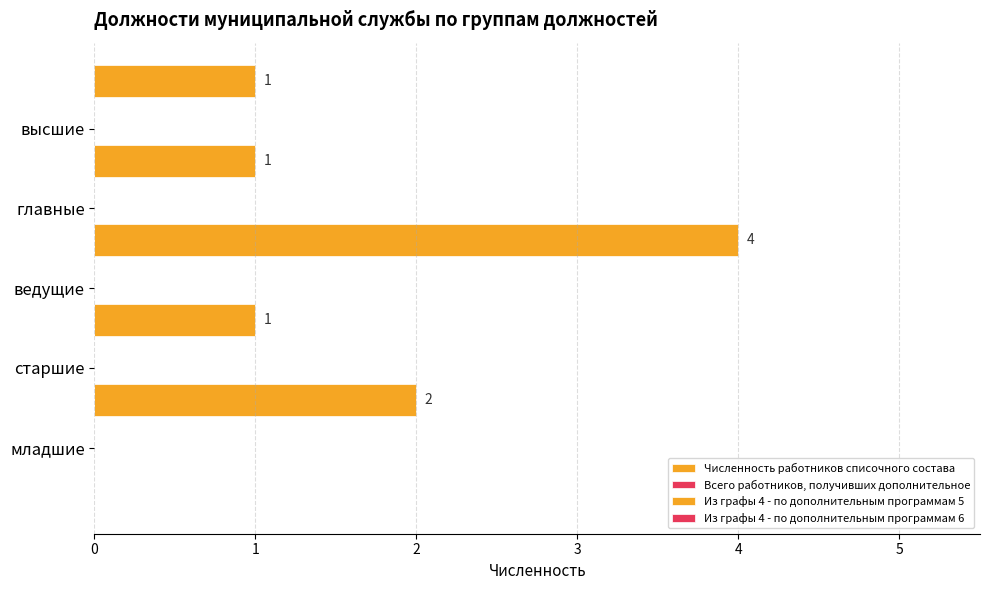

Does the chart contain any negative values?

No